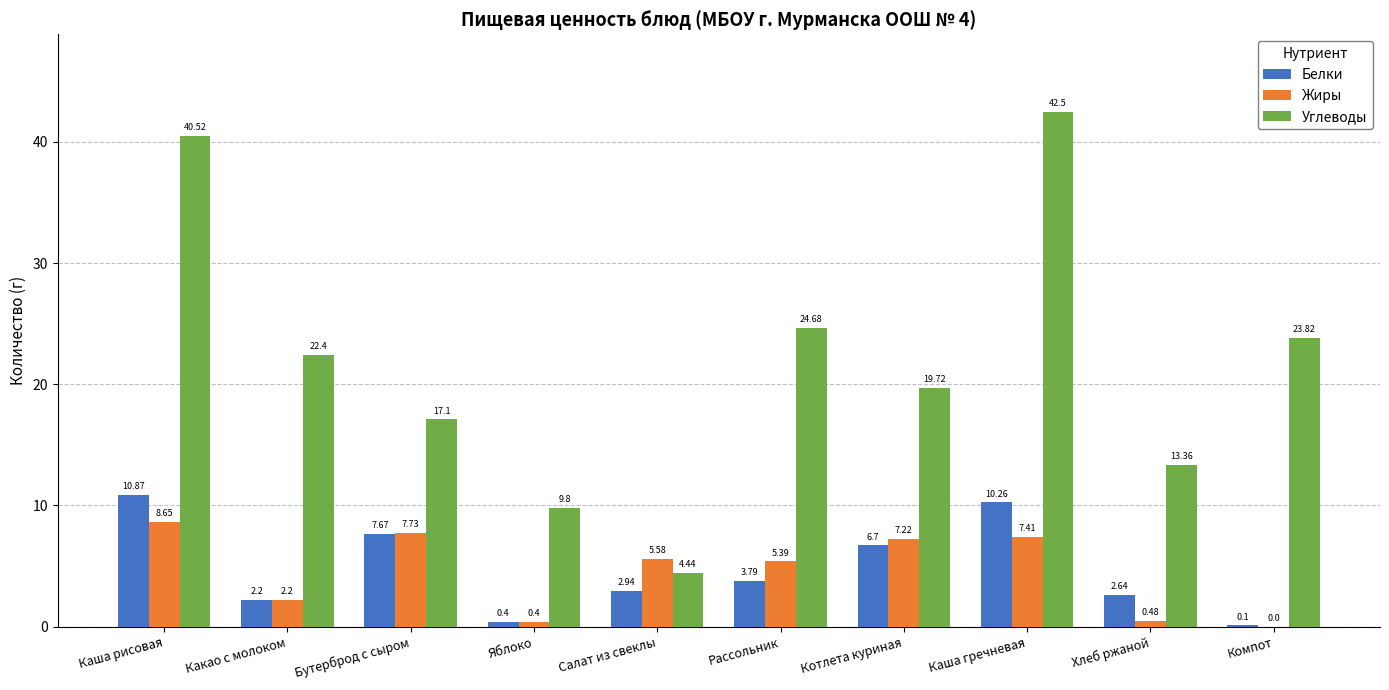

Where does the Жиры series first go above 5?

Каша рисовая